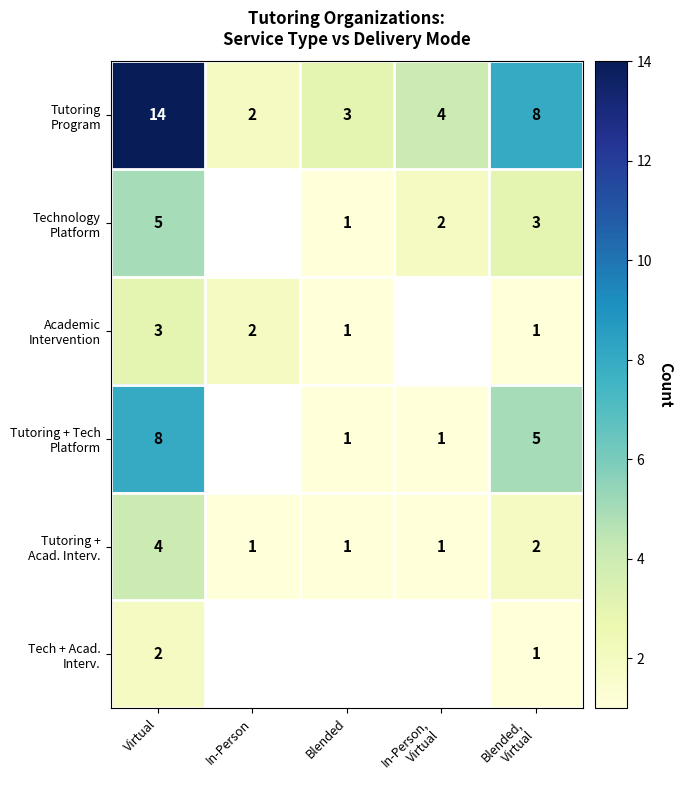

Which series has the largest total across all categories?

Tutoring Program